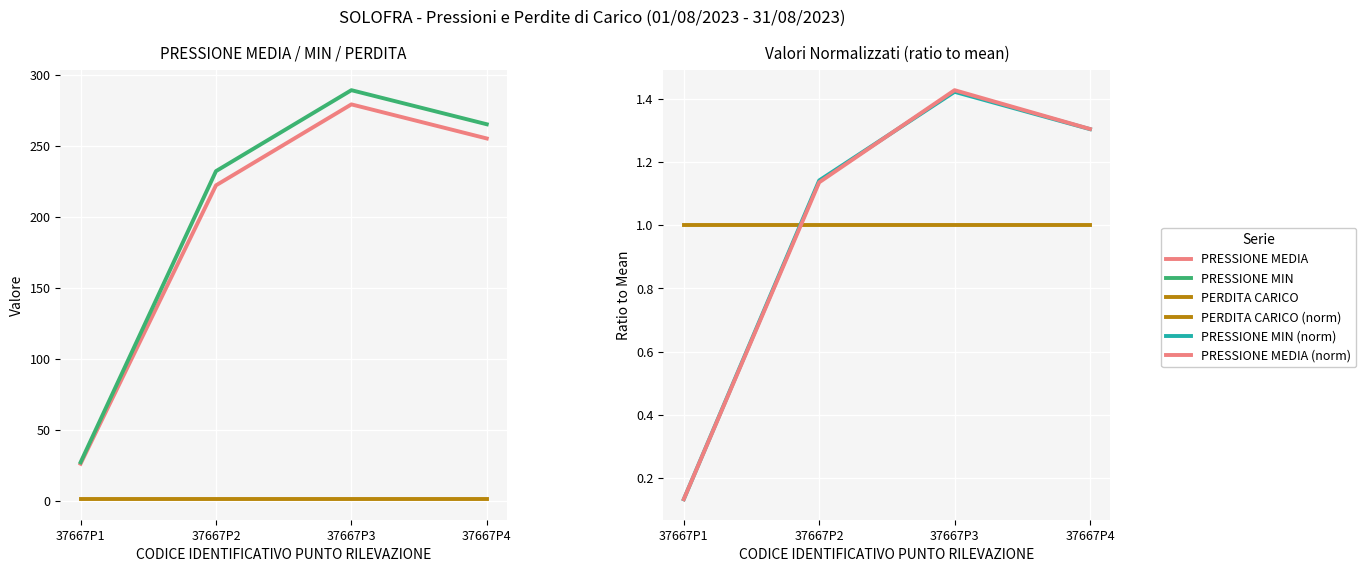

Reading left to right, extract all data points from this chart.

PRESSIONE MEDIA: 26.0	222.0	279.0	255.0
PRESSIONE MIN: 27.0	232.0	289.0	265.0
PERDITA CARICO: 1.0	1.0	1.0	1.0
PERDITA CARICO (norm): 1.0	1.0	1.0	1.0
PRESSIONE MIN (norm): 0.1	1.1	1.4	1.3
PRESSIONE MEDIA (norm): 0.1	1.1	1.4	1.3